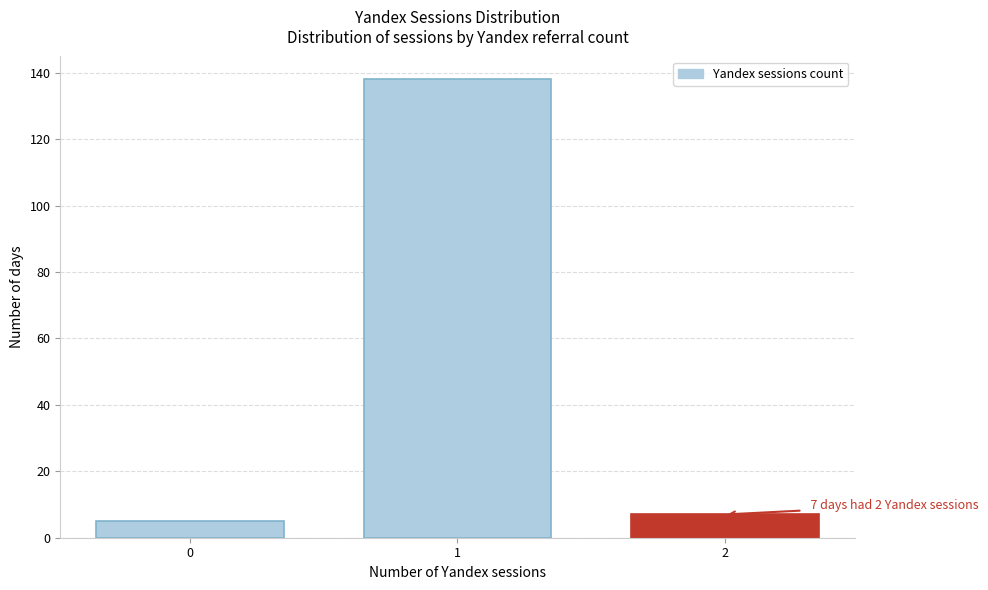

Reading left to right, list all the values displayed in this chart.

5	138	7